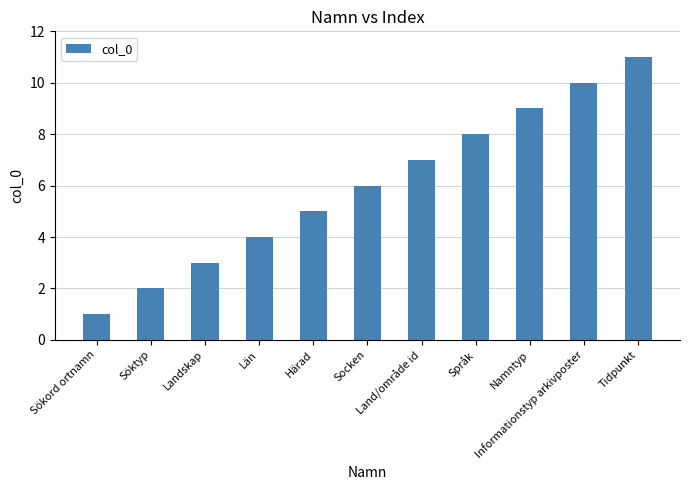

Reading left to right, list all the values displayed in this chart.

1	2	3	4	5	6	7	8	9	10	11